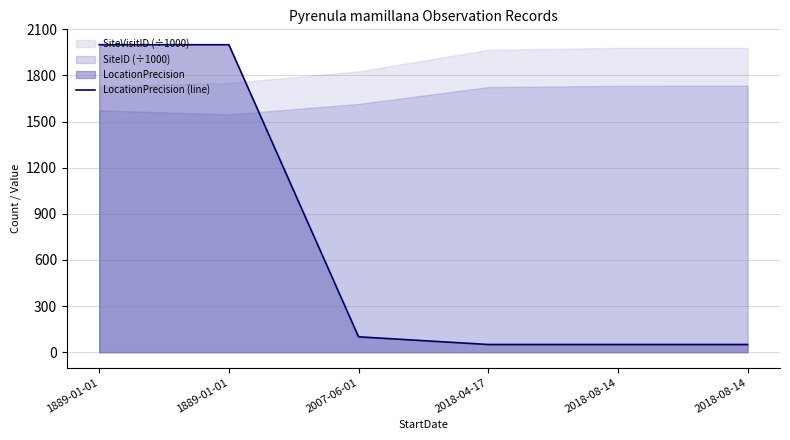

Reading left to right, what are all the values shown in this chart?

2000	2000	100	50	50	50